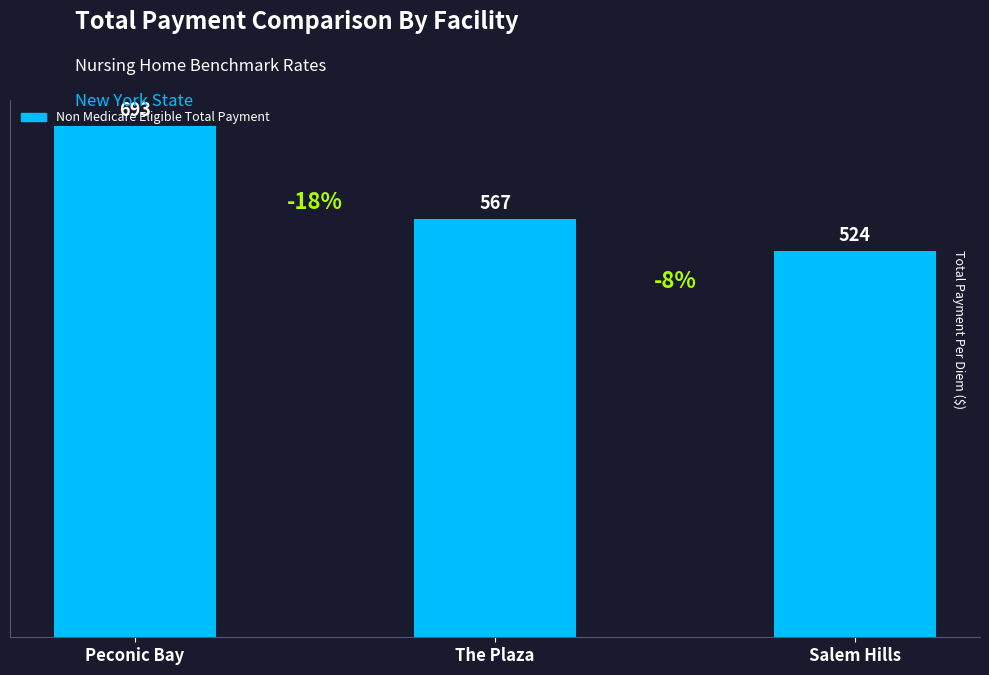

Which category has the lowest value across all series?

Salem Hills